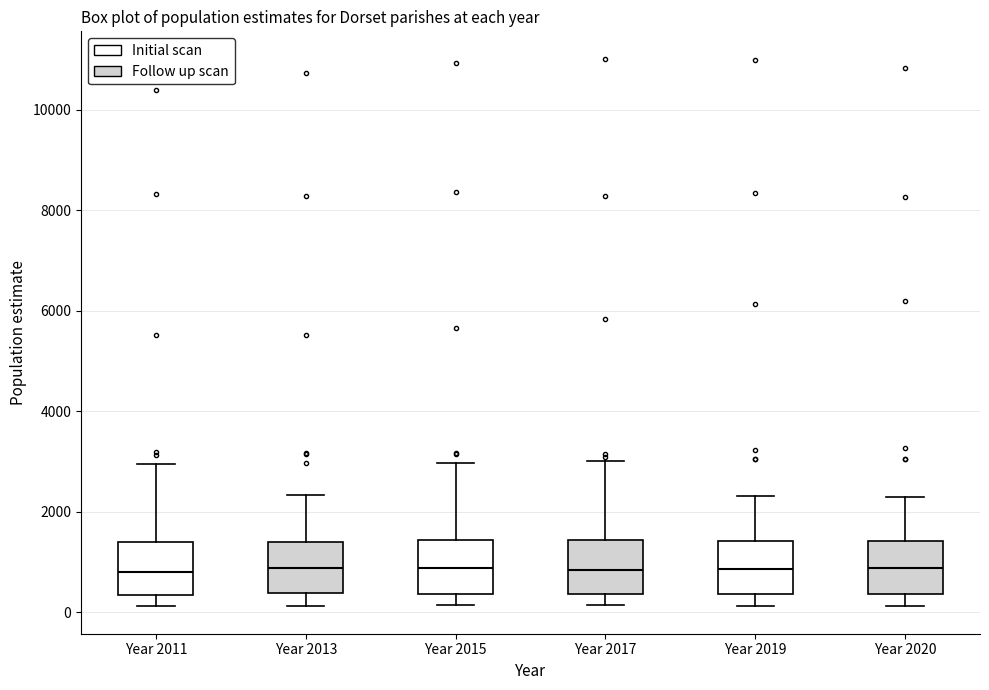

Reading left to right, transcribe this box plot: for each box, give where its median line is, the range the box spans, and where its two whiskers end, as read against the y-axis. The values are not printed on the chart, so give them approximately, as read against the axis.

Year 2011: median 800, box 400 to 1400, whiskers 200 to 3000
Year 2013: median 800, box 400 to 1400, whiskers 200 to 2400
Year 2015: median 800, box 400 to 1400, whiskers 200 to 3000
Year 2017: median 800, box 400 to 1400, whiskers 200 to 3000
Year 2019: median 800, box 400 to 1400, whiskers 200 to 2400
Year 2020: median 800, box 400 to 1400, whiskers 200 to 2200